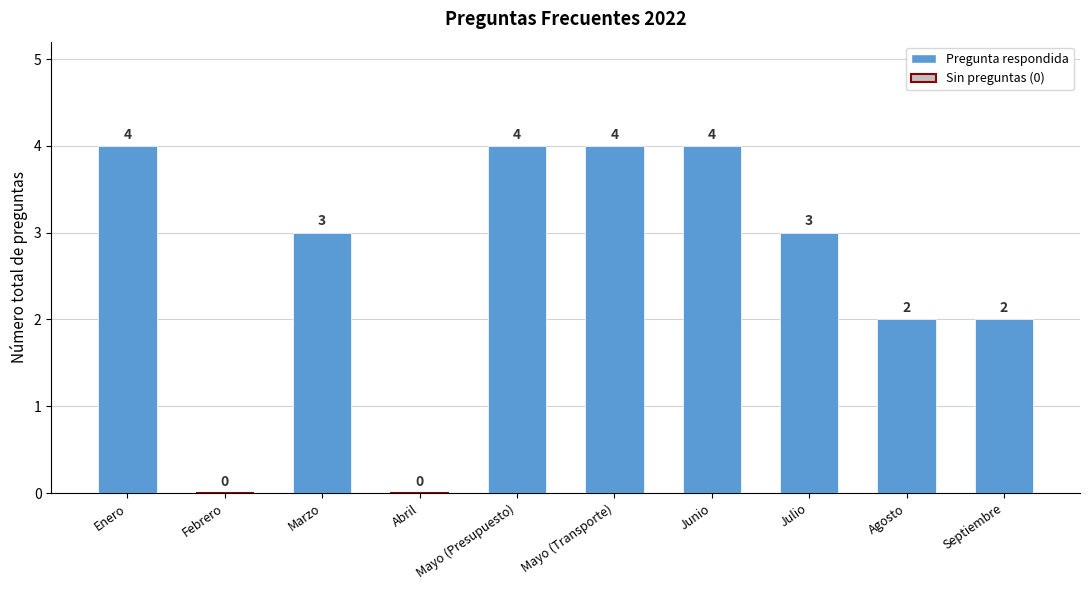

What is the average value?

3